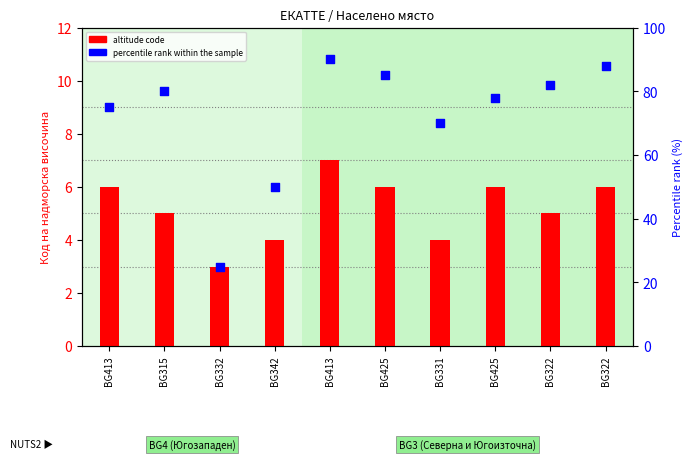

Which series has the widest spread of Y values?

percentile rank within the sample